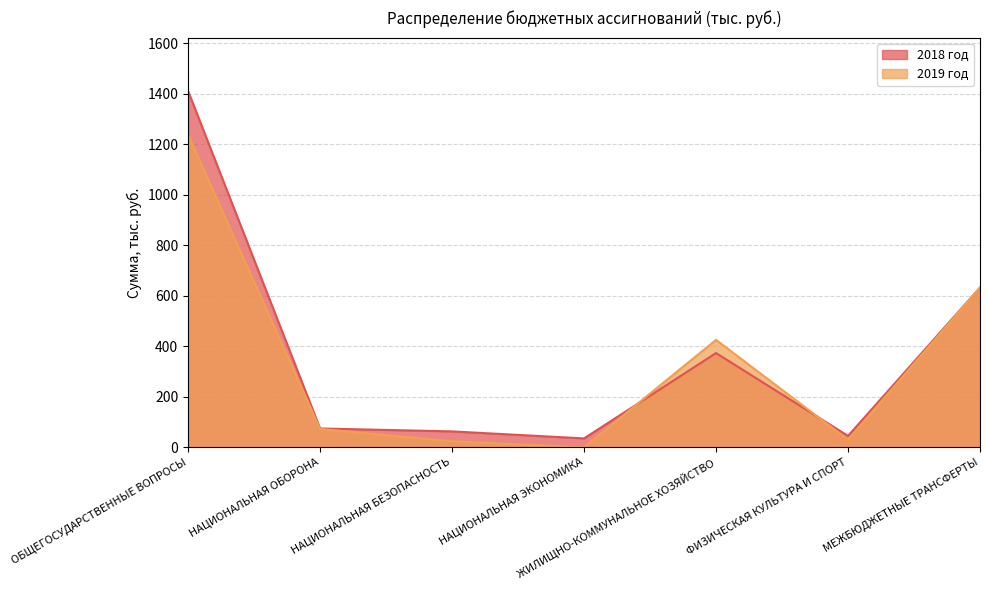

Reading left to right, what are all the values shown in this chart?

2018 год: 1410.8	74.4	62.8	35.0	373.1	45.0	632.6
2019 год: 1237.5	72.6	23.5	0.0	425.3	30.0	632.6